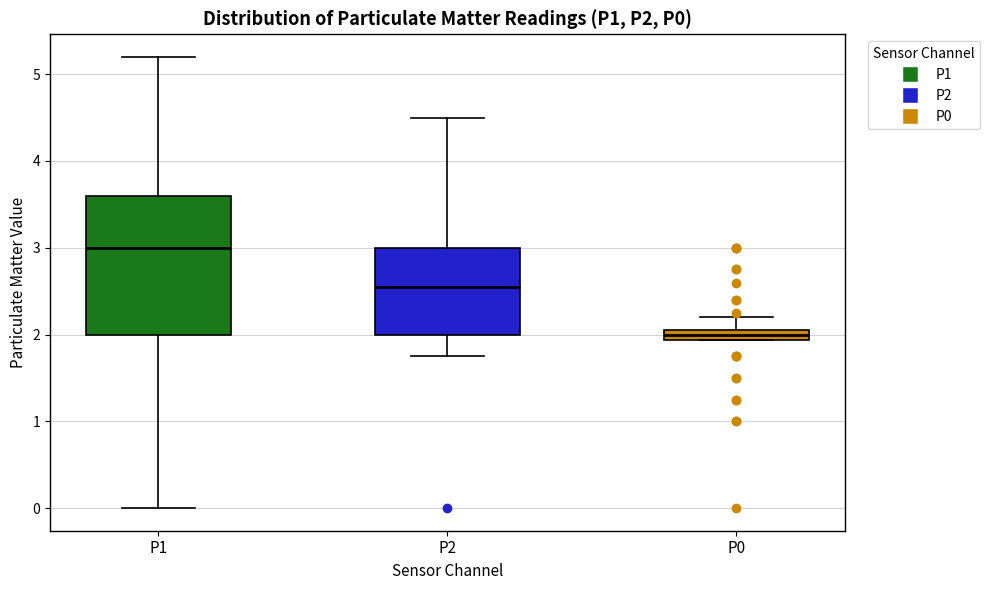

Which box has the lowest median line?

P0